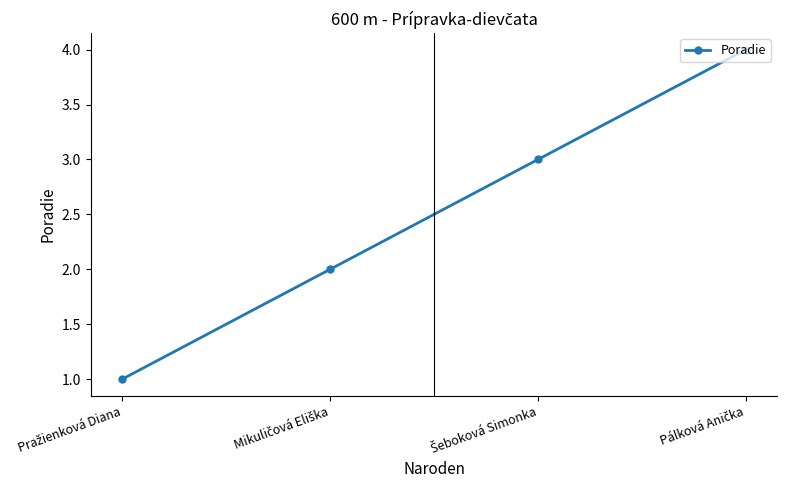

True or false: the data has more than 0 interior local peaks.

False